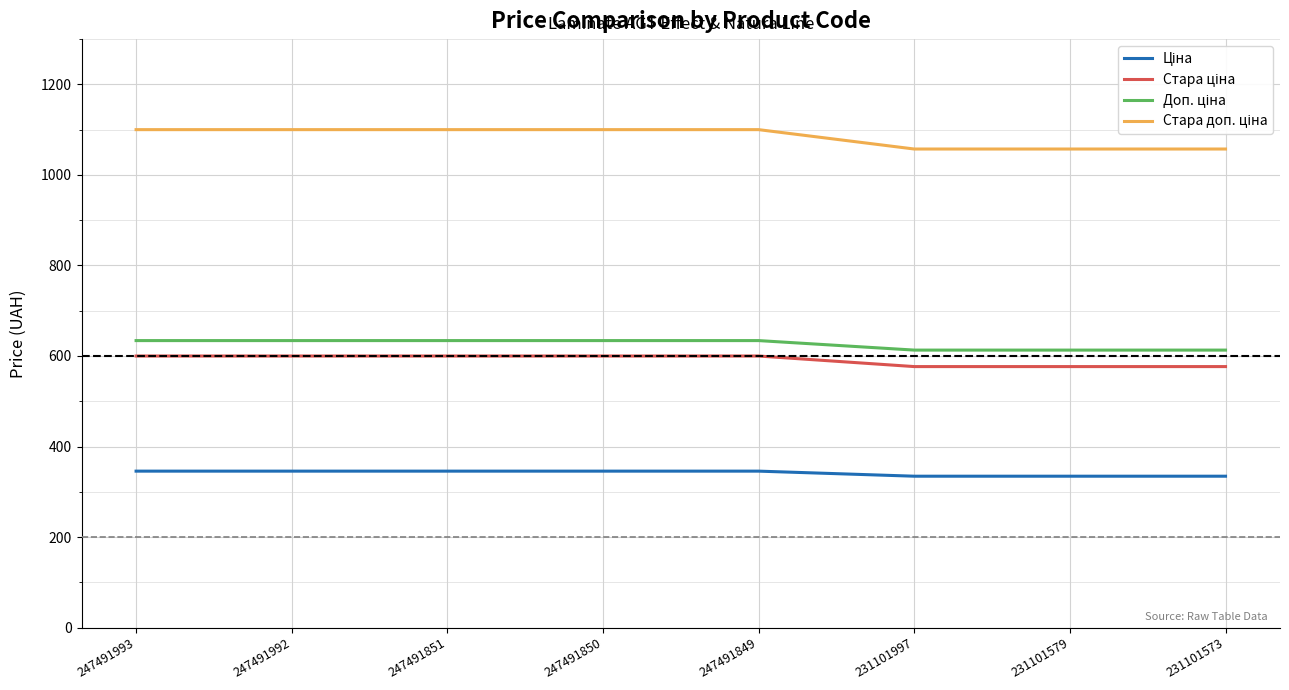

What is the spread (max minus min) of values at 247491851?

754.4